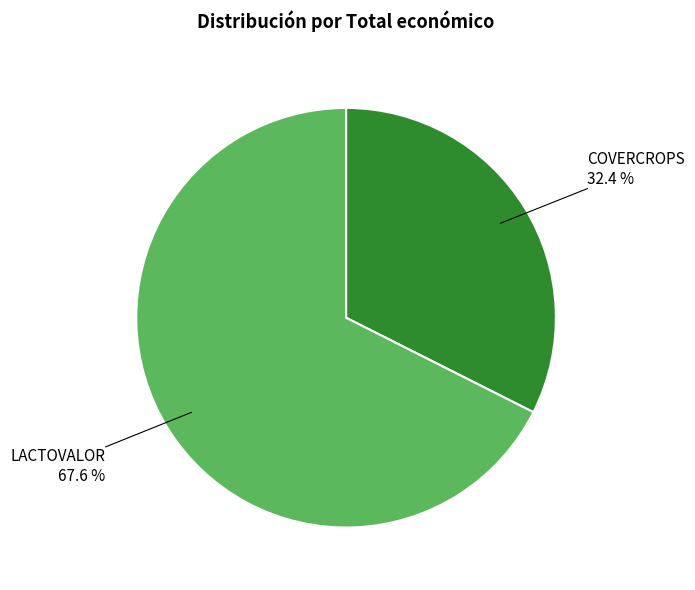

How many segments does this pie chart have?

2